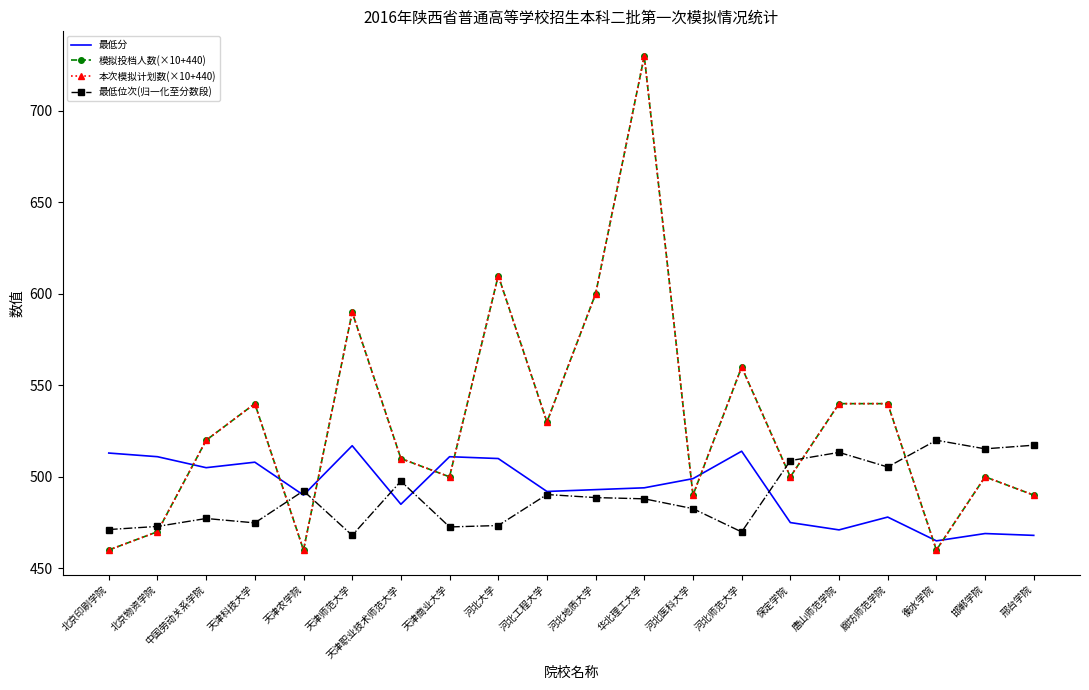

In 最低位次(归一化至分数段), how many points are higher than both neighbors (excluding endpoints)?

6